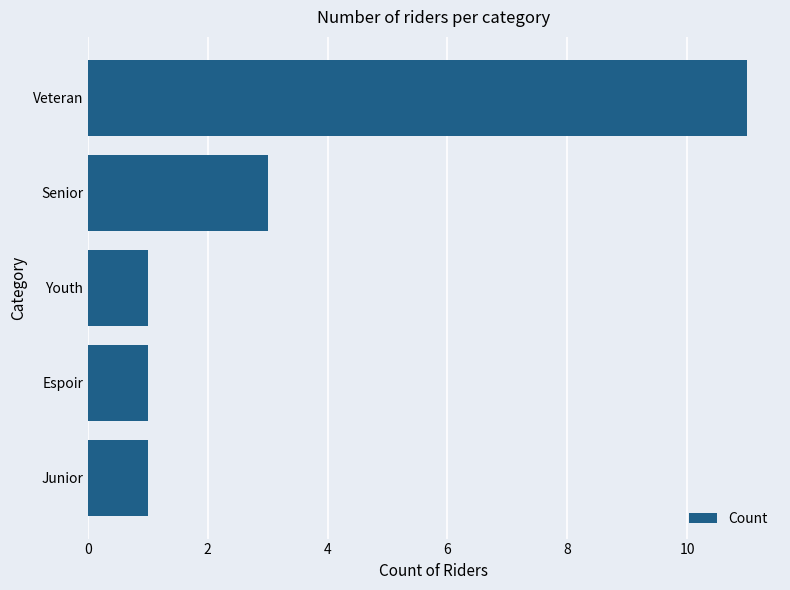

Approximately how many times larger is the value at Espoir compared to Youth?

1.0